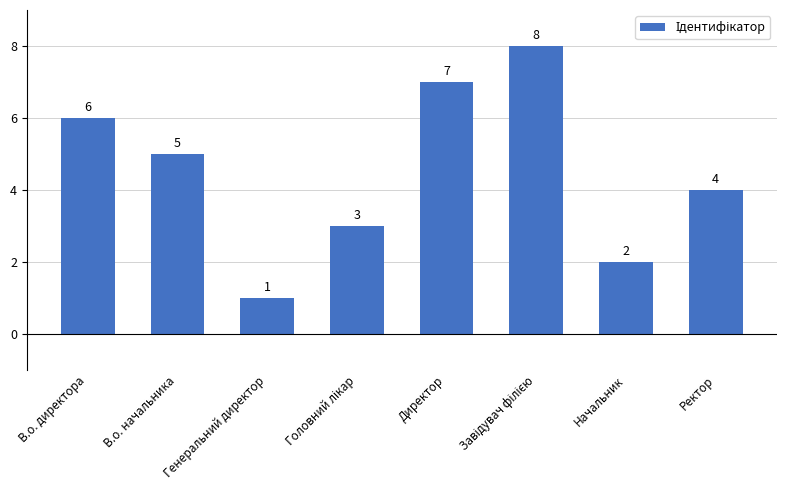

Which label corresponds to the smallest value in the chart?

Генеральний директор